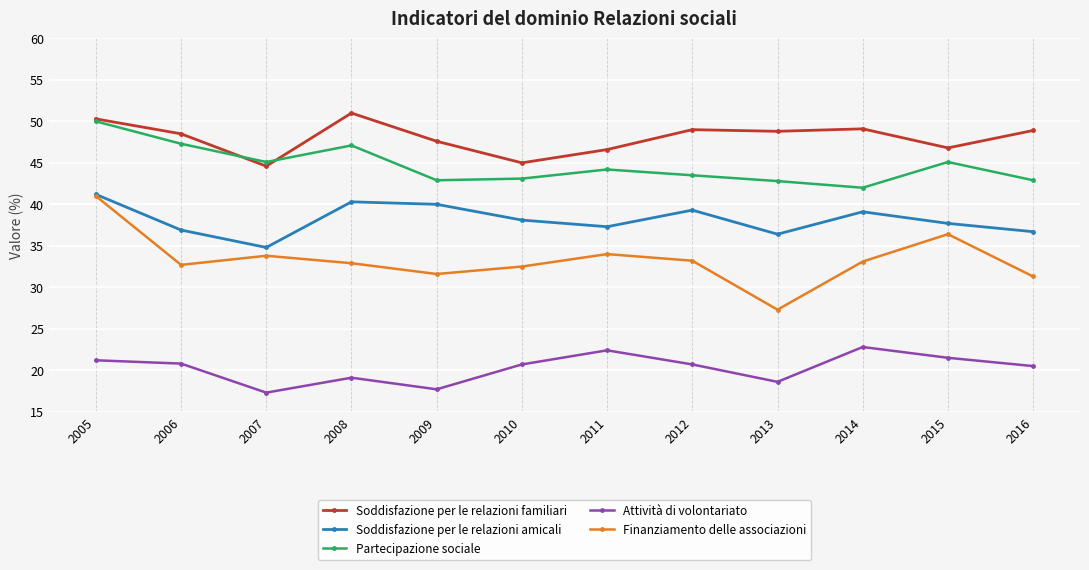

Which series ends up on top after the final intersection of Partecipazione sociale and Soddisfazione per le relazioni familiari?

Soddisfazione per le relazioni familiari